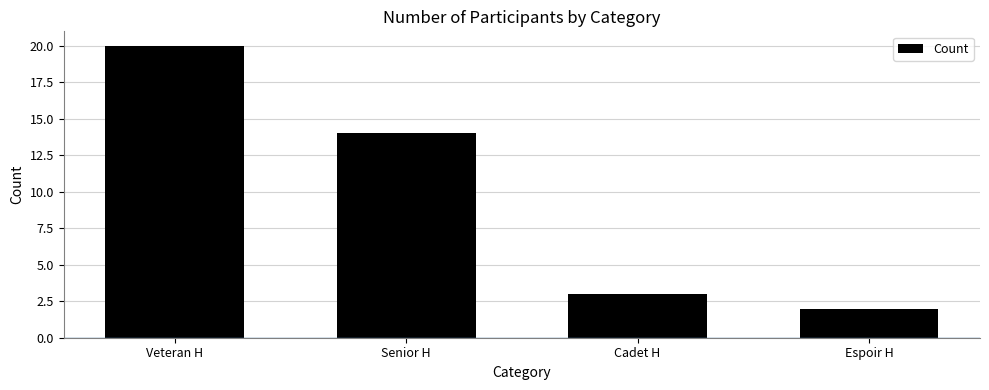

How many values are below 14?

2